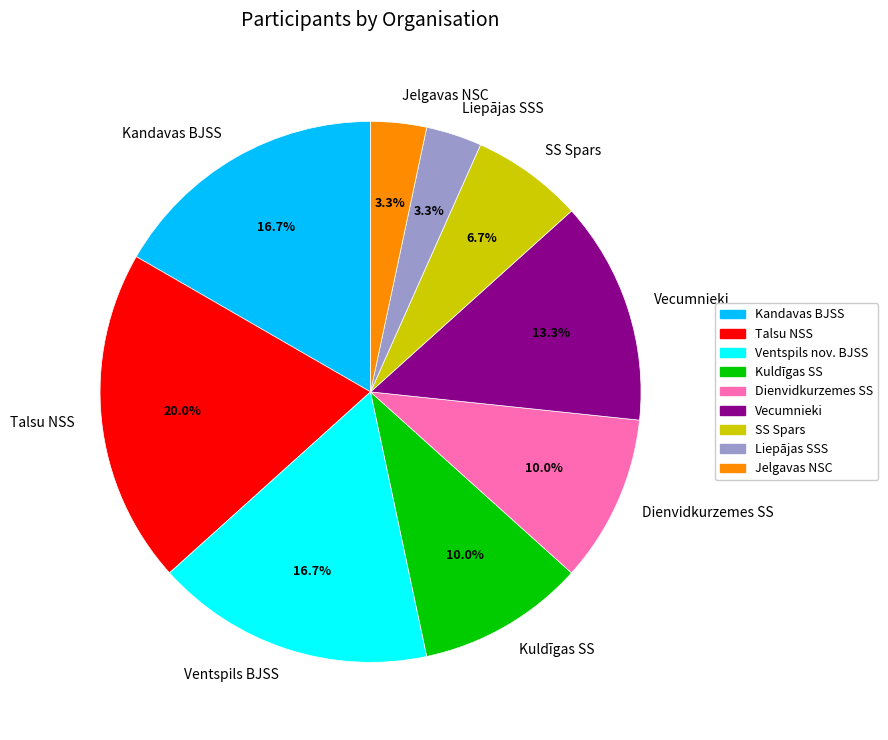

How much of the chart is everything except Vecumnieki?

86.7%